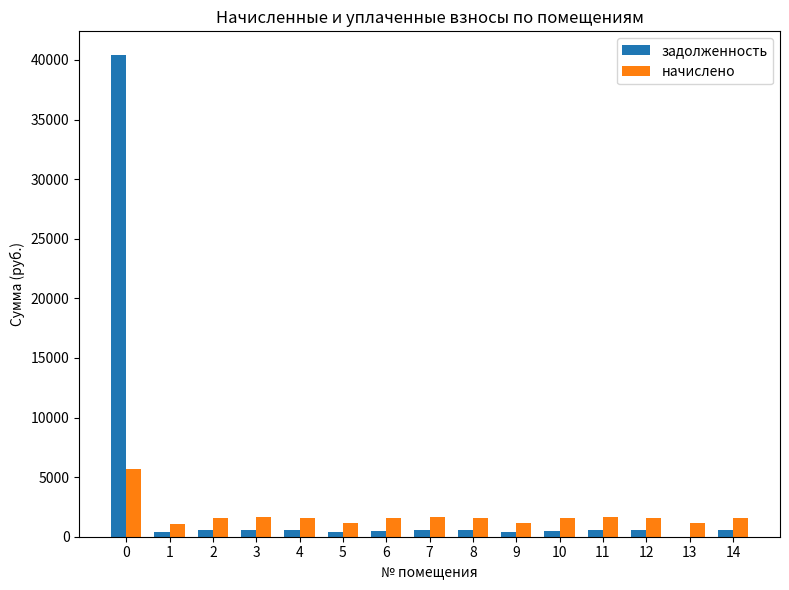

Which series has the largest range (max minus min)?

задолженность